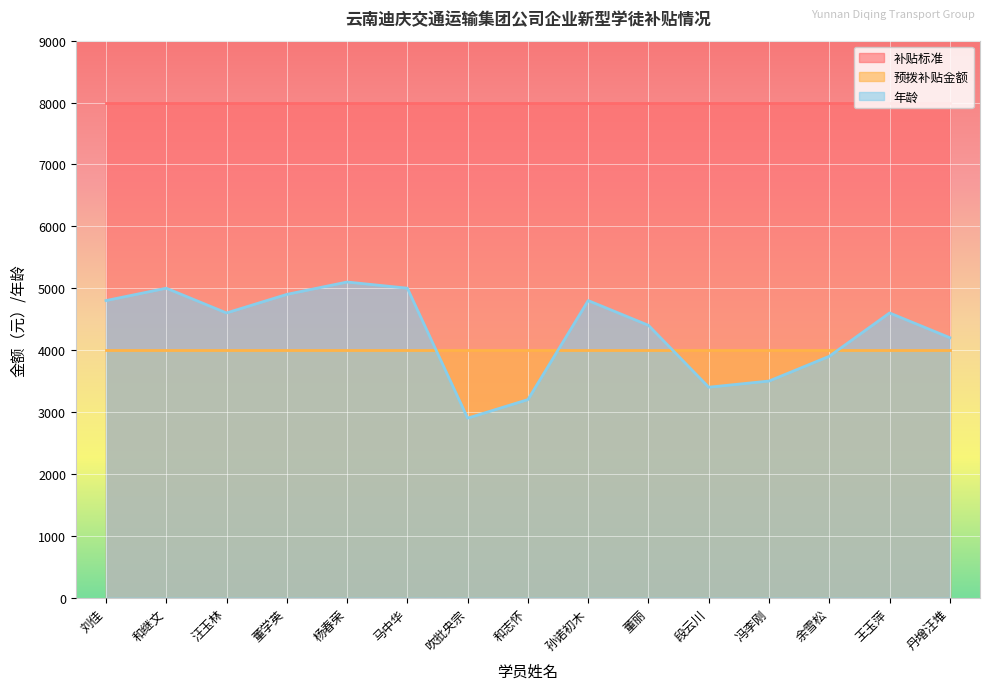

The 预拨补贴金额 series shows 5485 at 和继文. True or false?

False